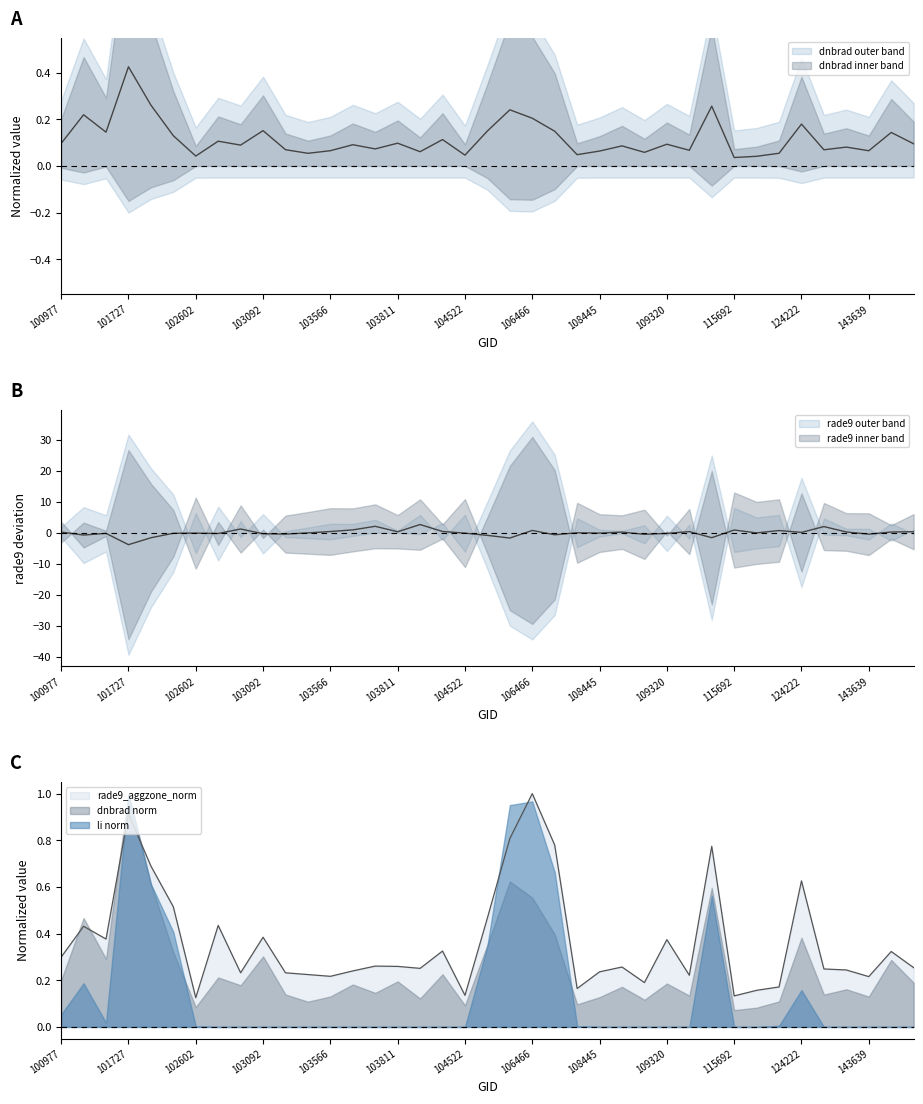

What is the sum of the rade9_aggzone_norm values at 124222 and 101727?

1.5